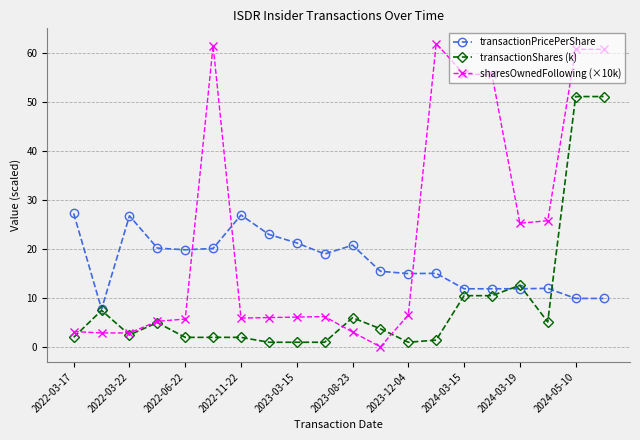

At how many categories does at least one series exceed 32?

6